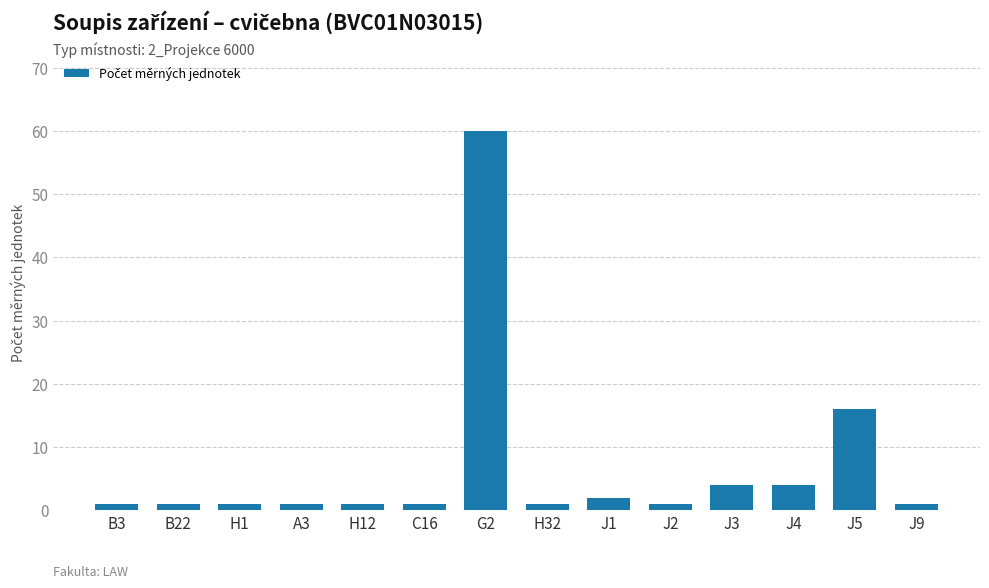

The chart shows a value of 2 at J1. True or false?

True